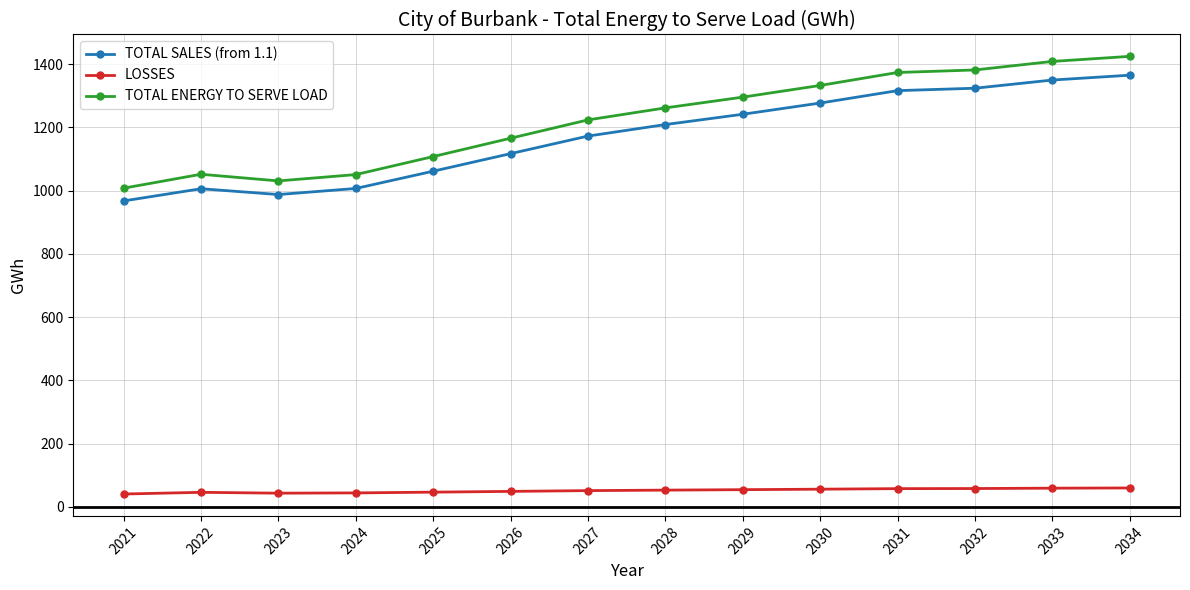

Between 2021 and 2029, which series saw the biggest shift?

TOTAL ENERGY TO SERVE LOAD